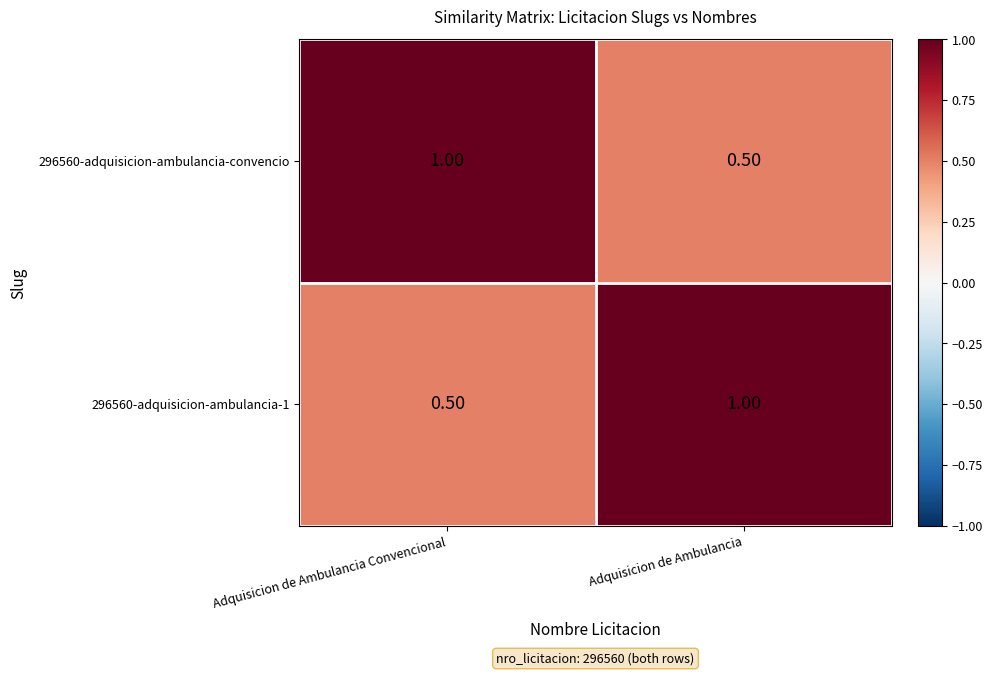

Which category has the highest value in the 296560-adquisicion-ambulancia-convencio series?

Adquisicion de Ambulancia Convencional